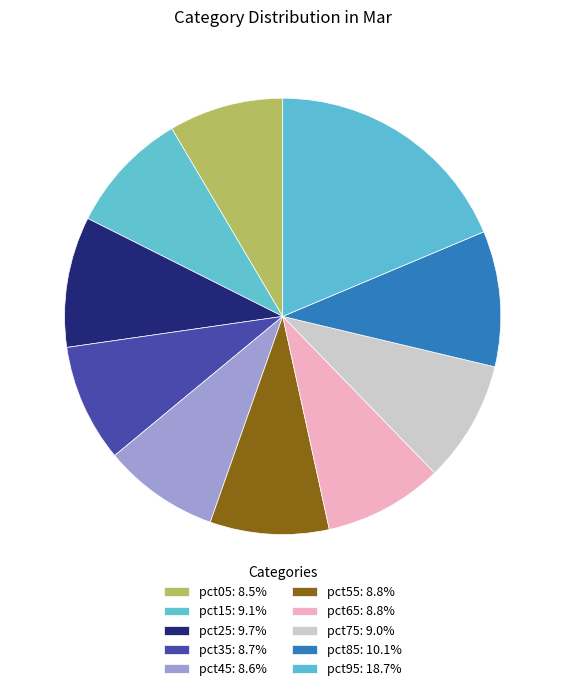

Does any single category account for the majority?

No